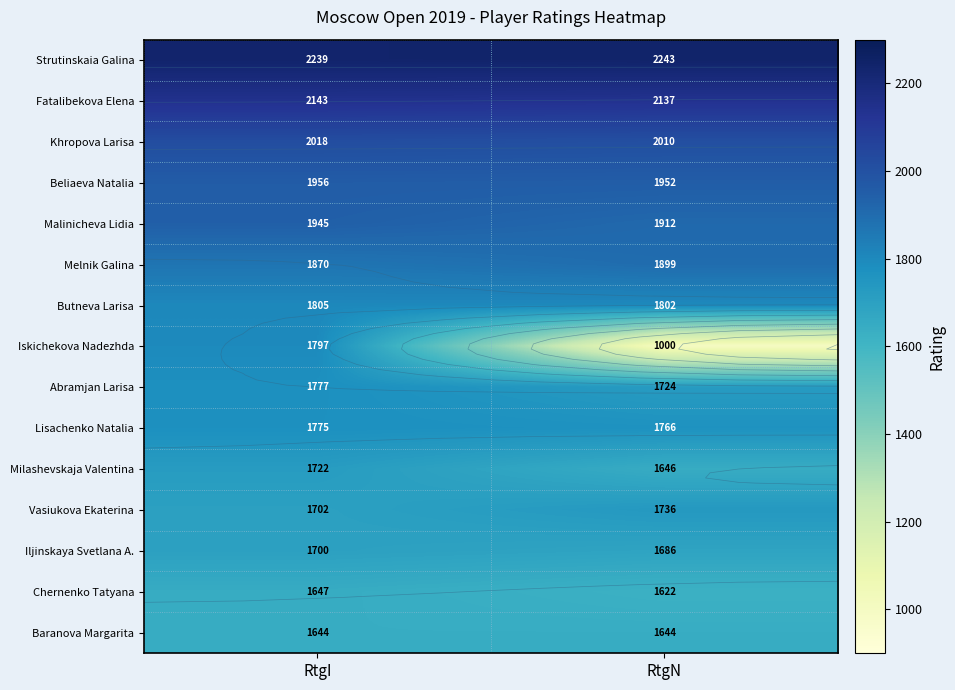

The value of Fatalibekova Elena at RtgN is 2137. True or false?

True